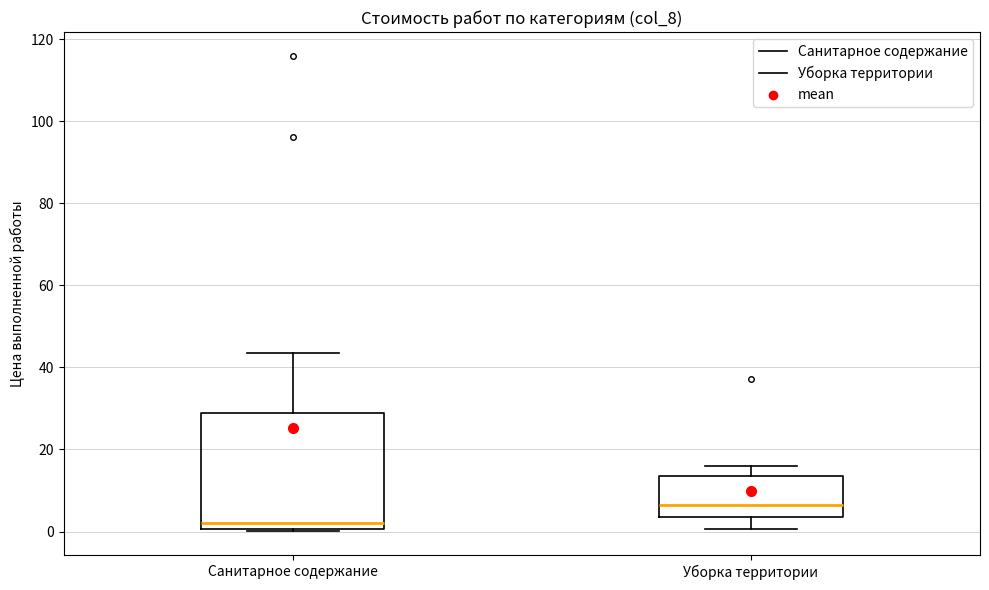

Where is the lower edge of the box for Уборка территории on the y-axis? The values are not printed on the chart, so give them approximately, as read against the axis.

4